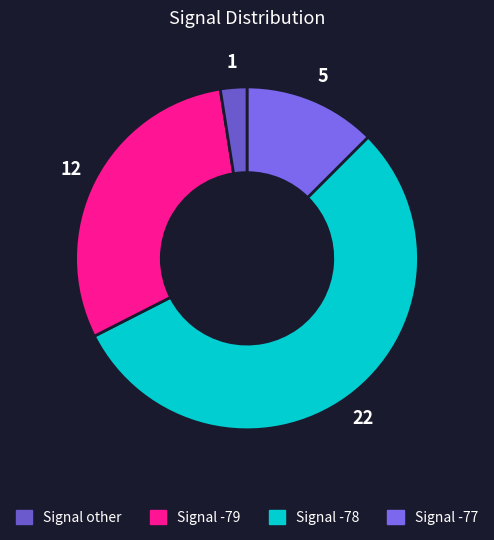

Is there any slice that represents more than half of the pie?

Yes